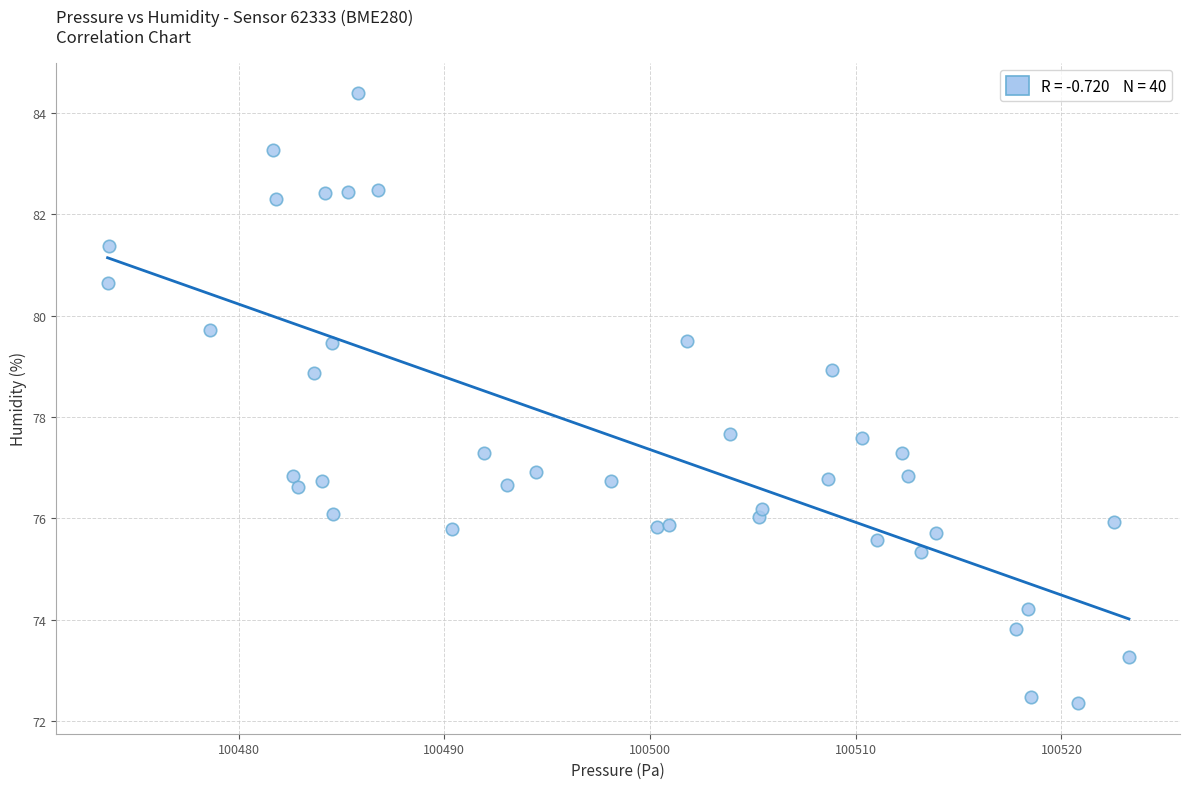

What is the range of X values (max minus min)?

49.6